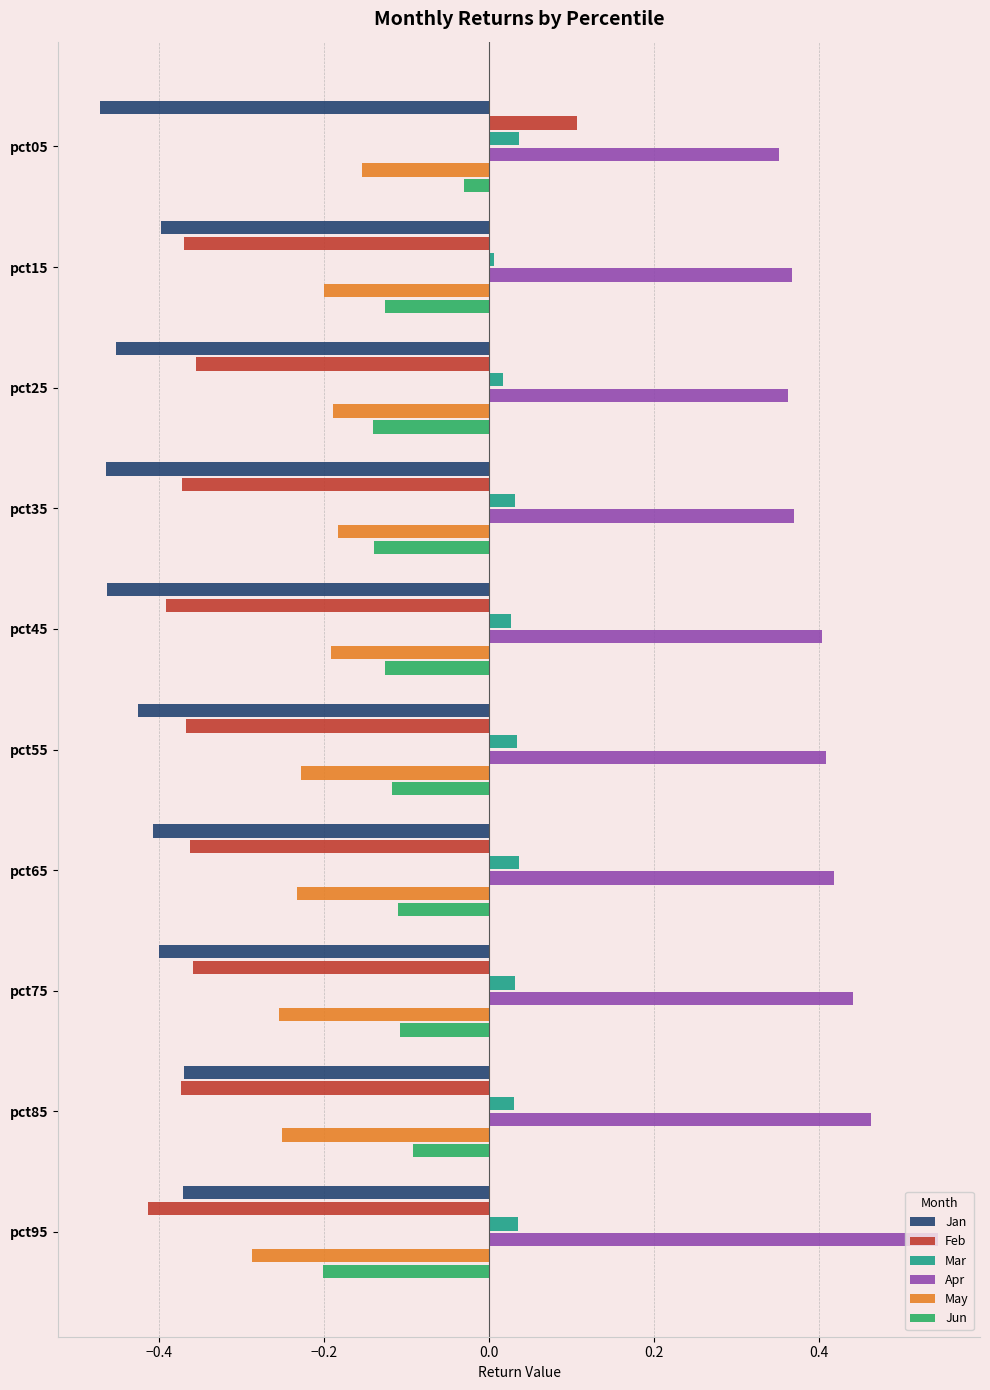

What is the sum of all May values?

-2.2